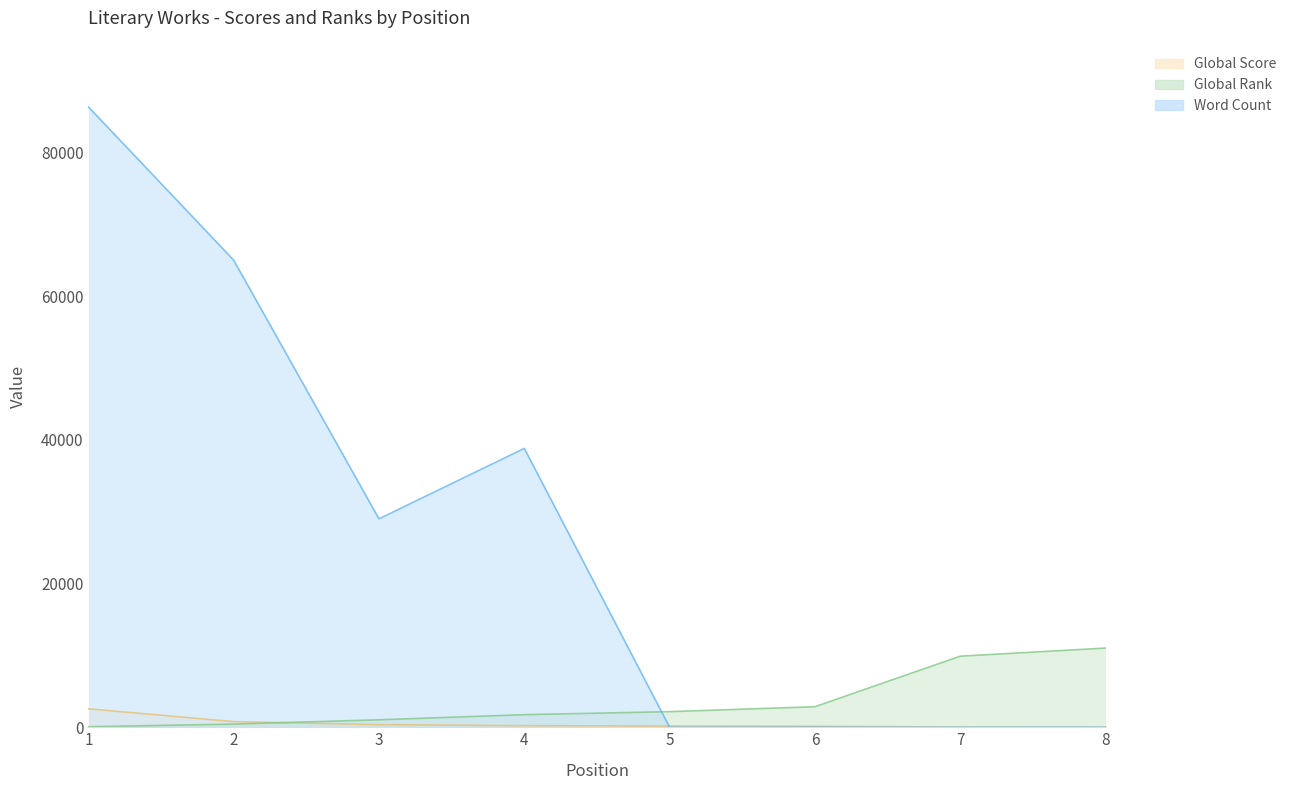

What is the greatest value displayed?

86332